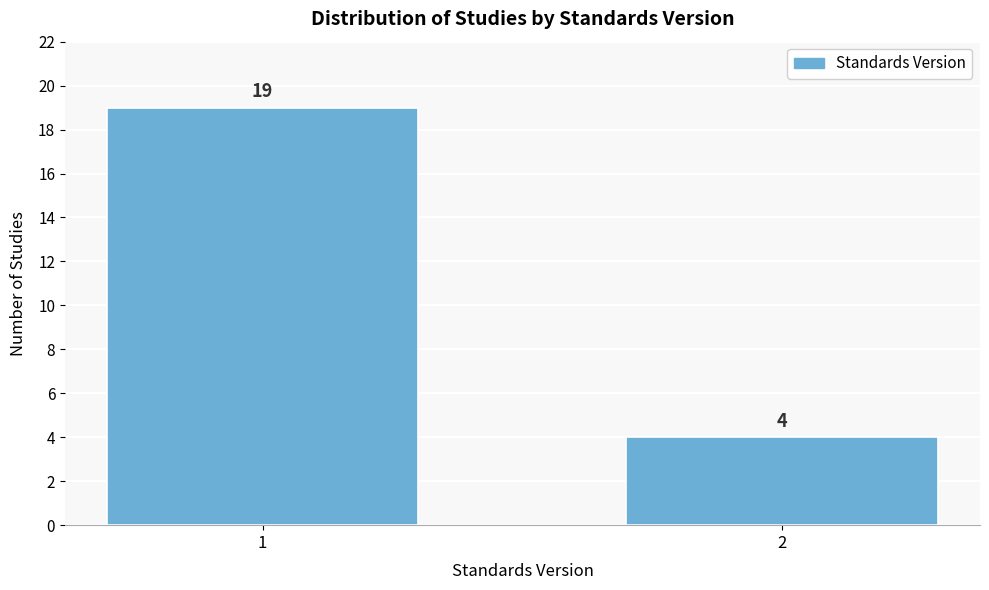

Reading left to right, extract all data points from this chart.

19	4